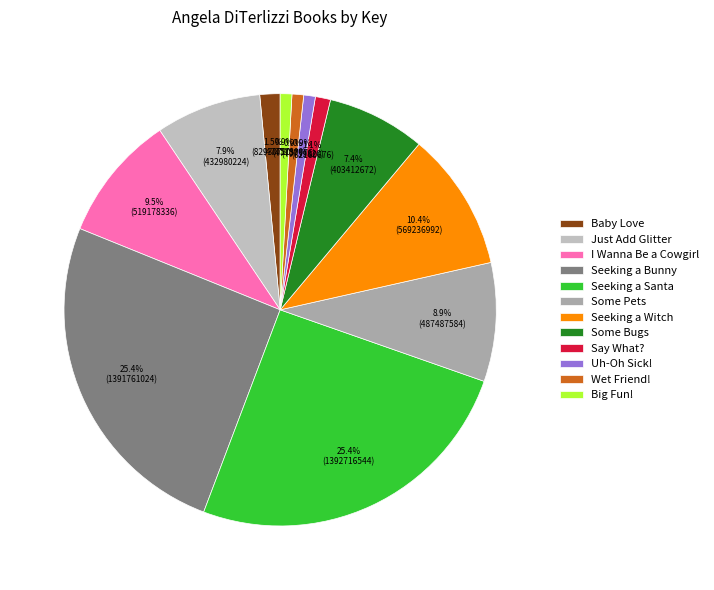

To the nearest percent, what is the average slice percentage?

8%